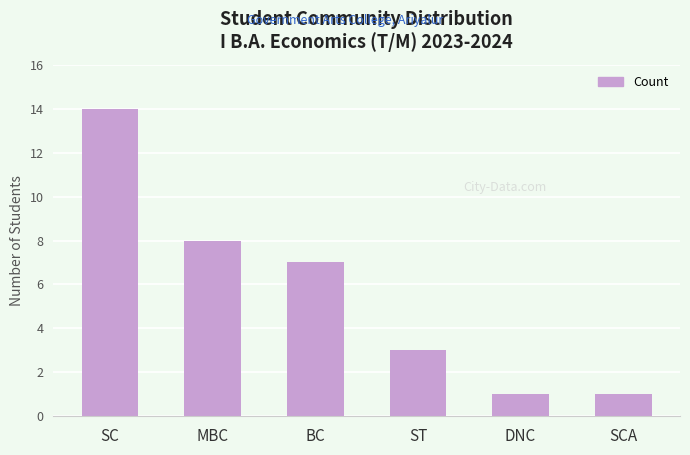

Between SC and DNC, which is larger?

SC